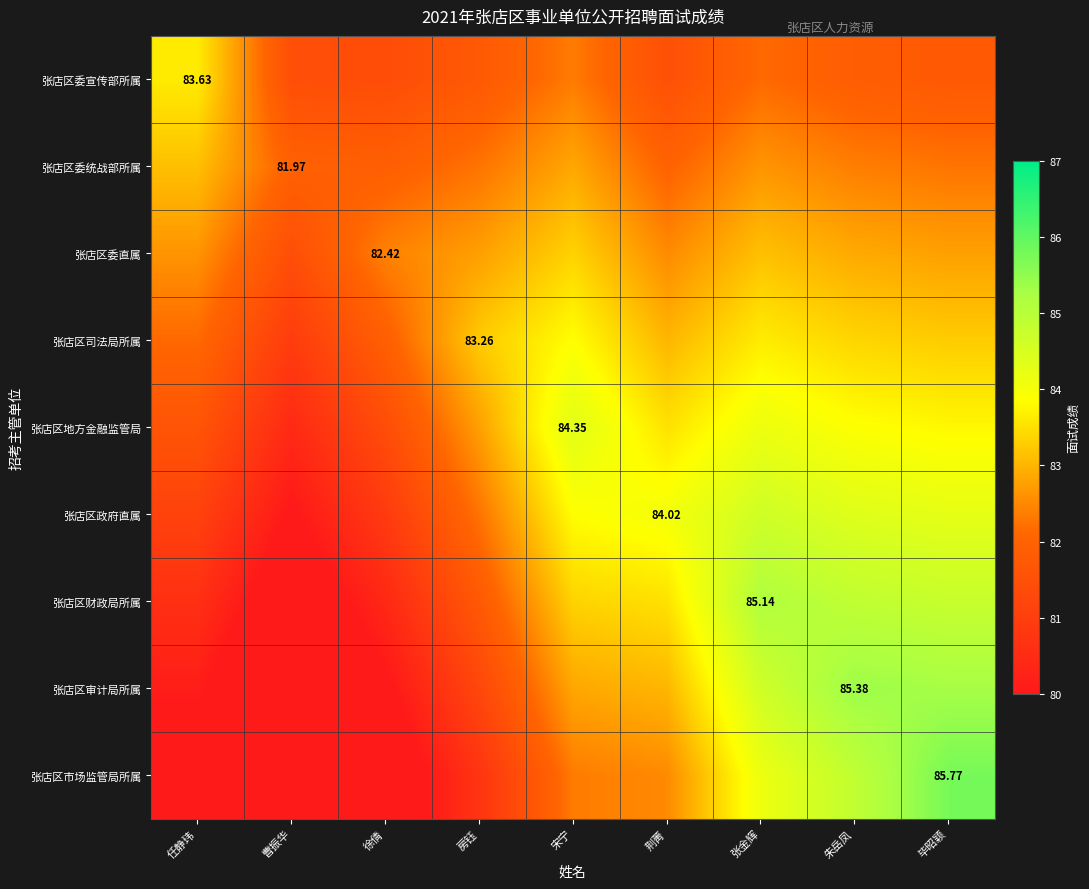

Is it true that 张店区地方金融监管局 equals 136.1 at 宋宁?

False